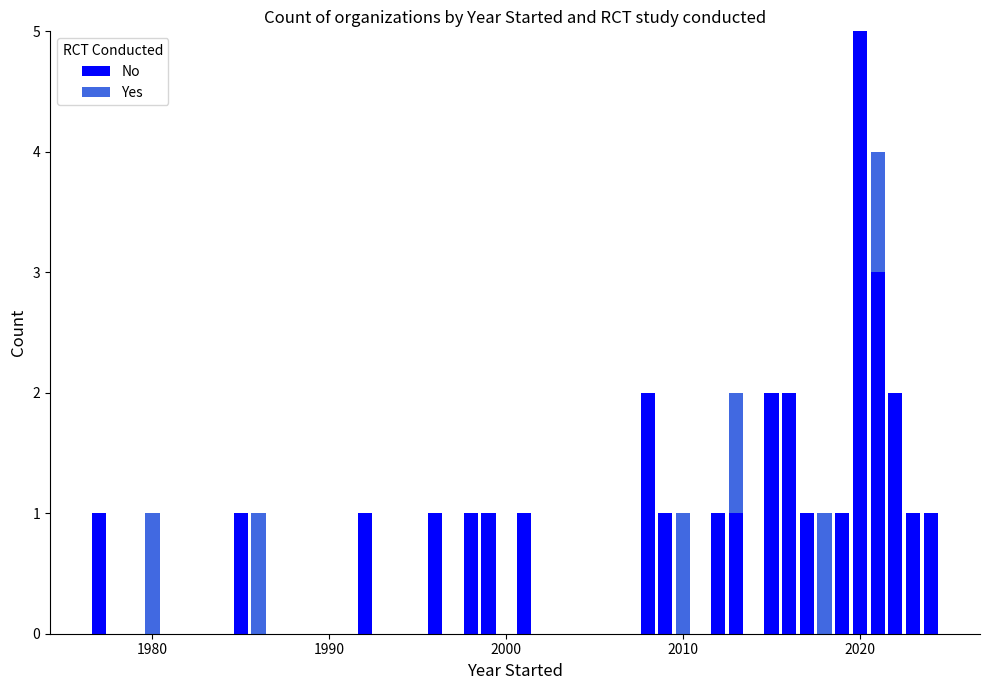

What is the sum of all No values?

30